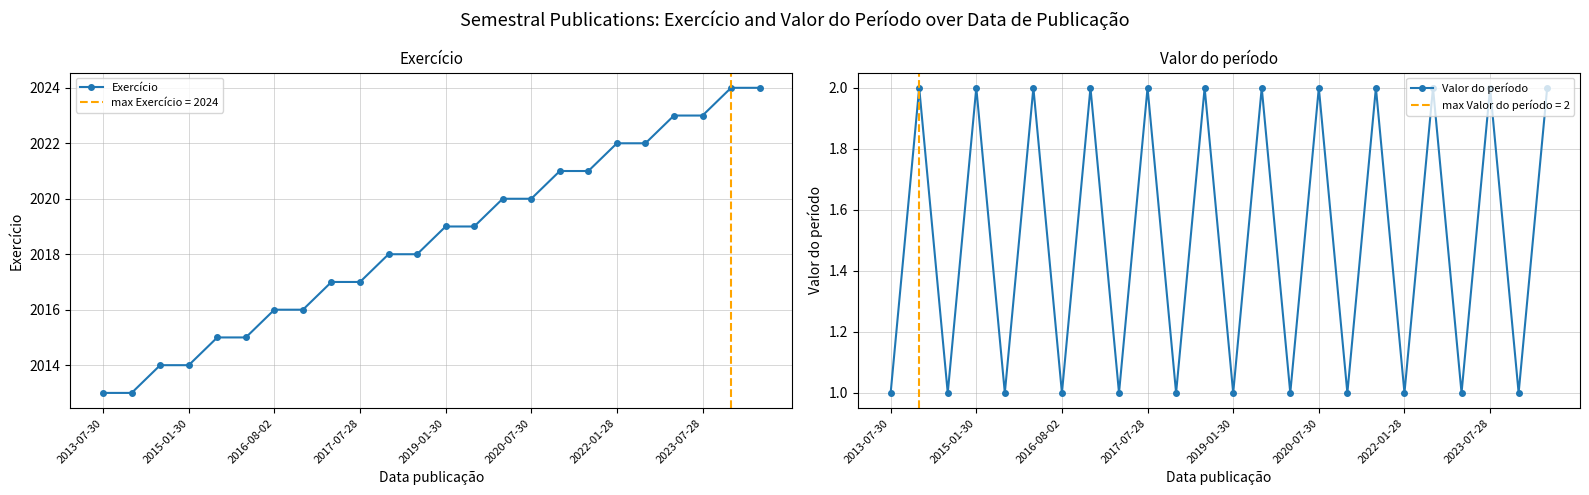

Is it true that Exercício equals 2016 at 2016-08-02?

True